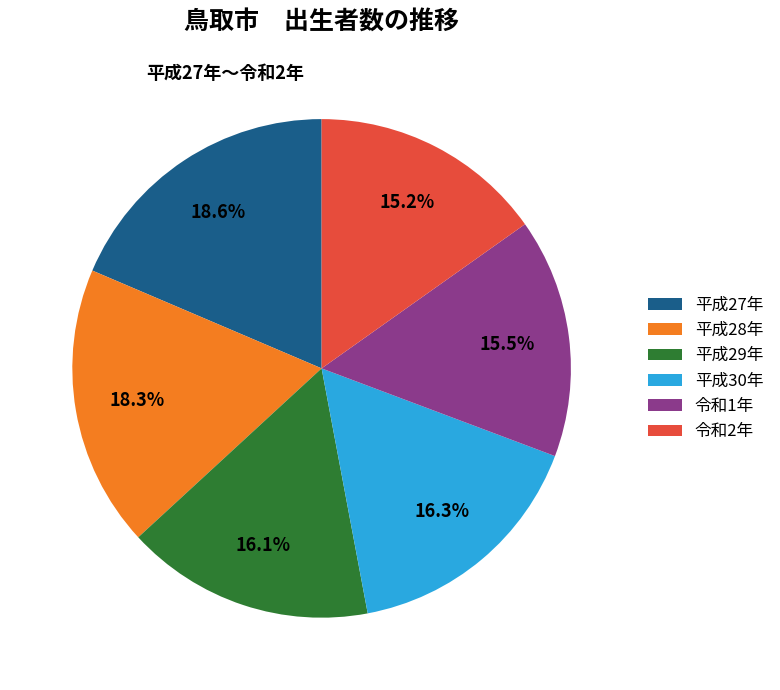

How many segments does this pie chart have?

6